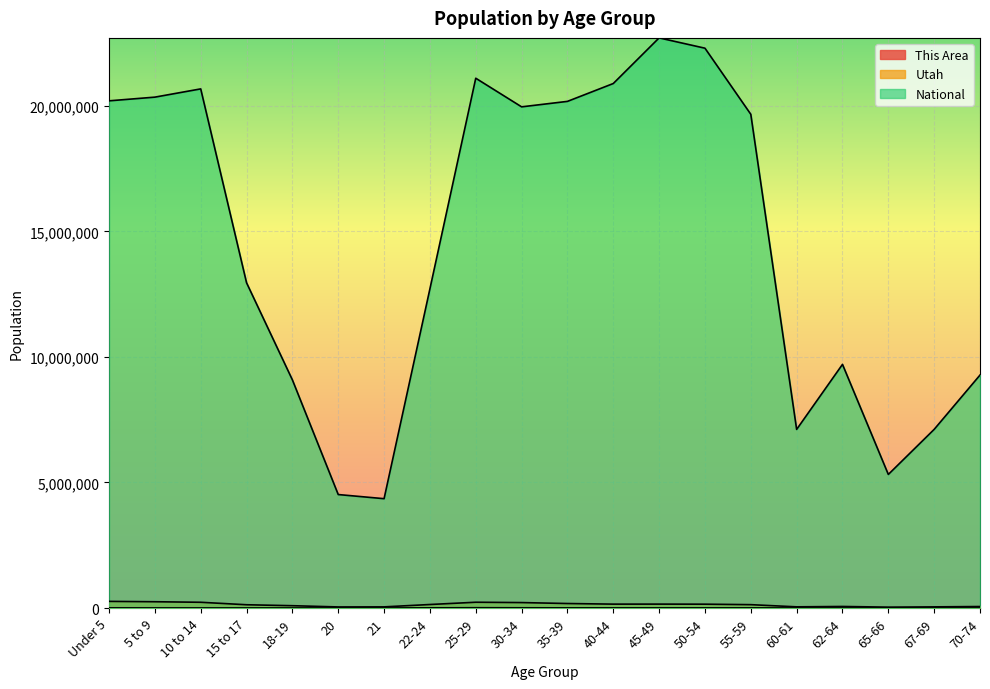

What is the difference between the National values at 35-39 and 67-69?

13064281